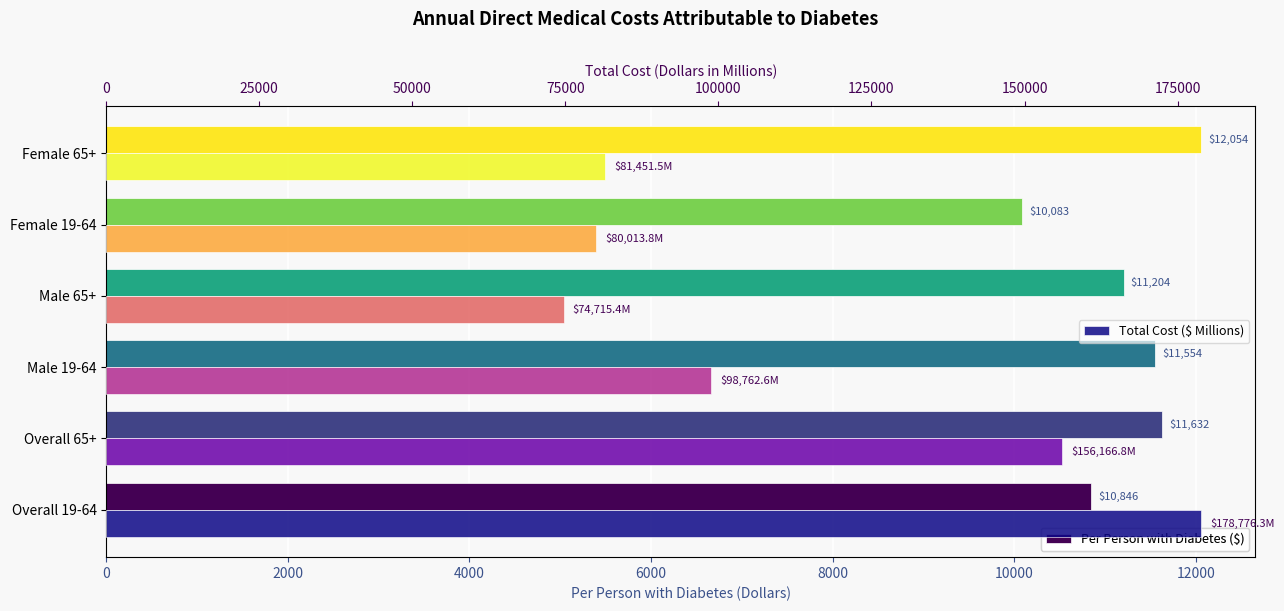

How many bars are there in total?

12